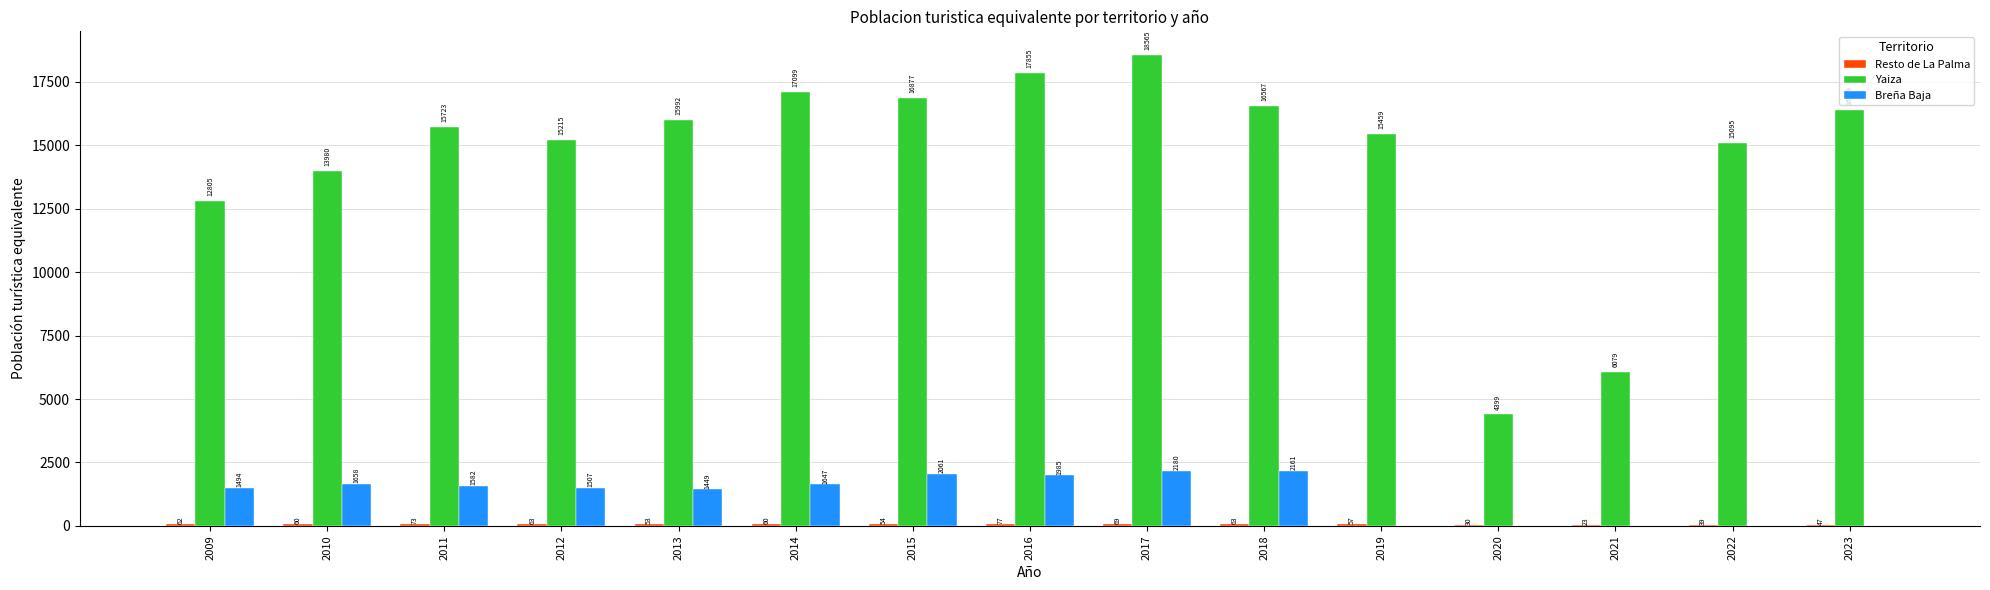

Which series changed the most between 2011 and 2017?

Yaiza